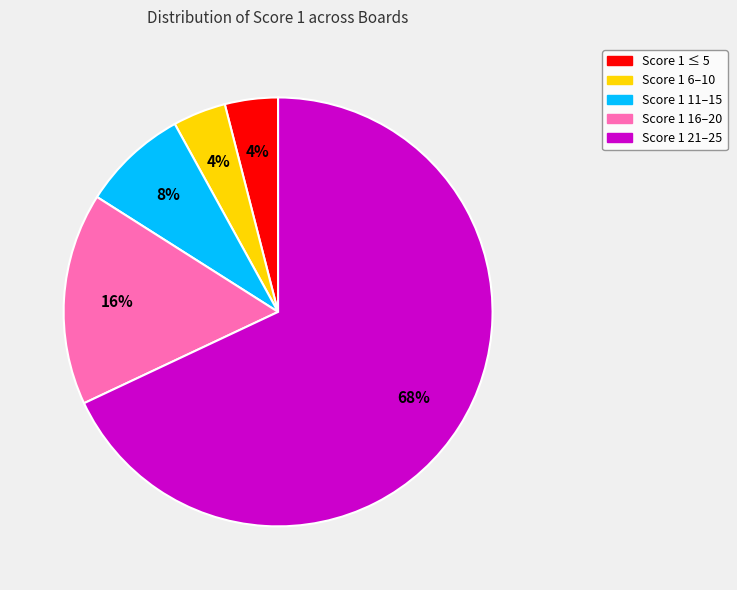

Is there any slice that represents more than half of the pie?

Yes